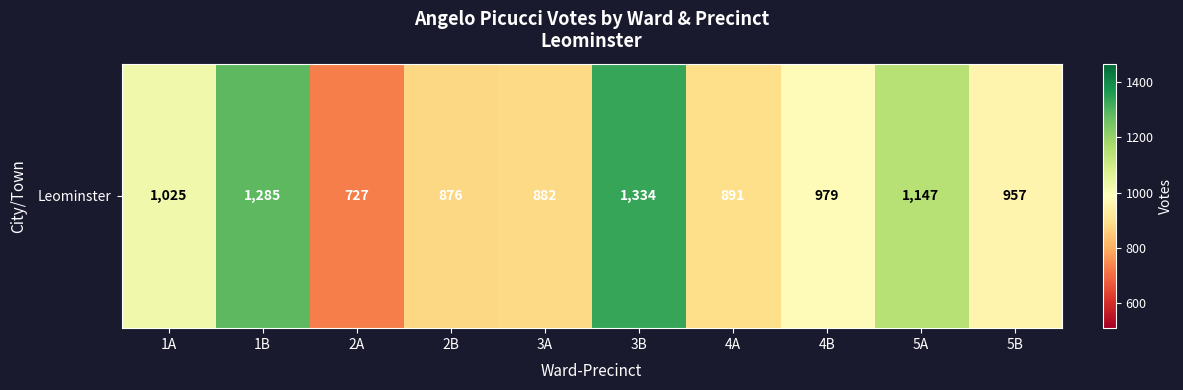

What is the maximum value shown in the chart?

1334